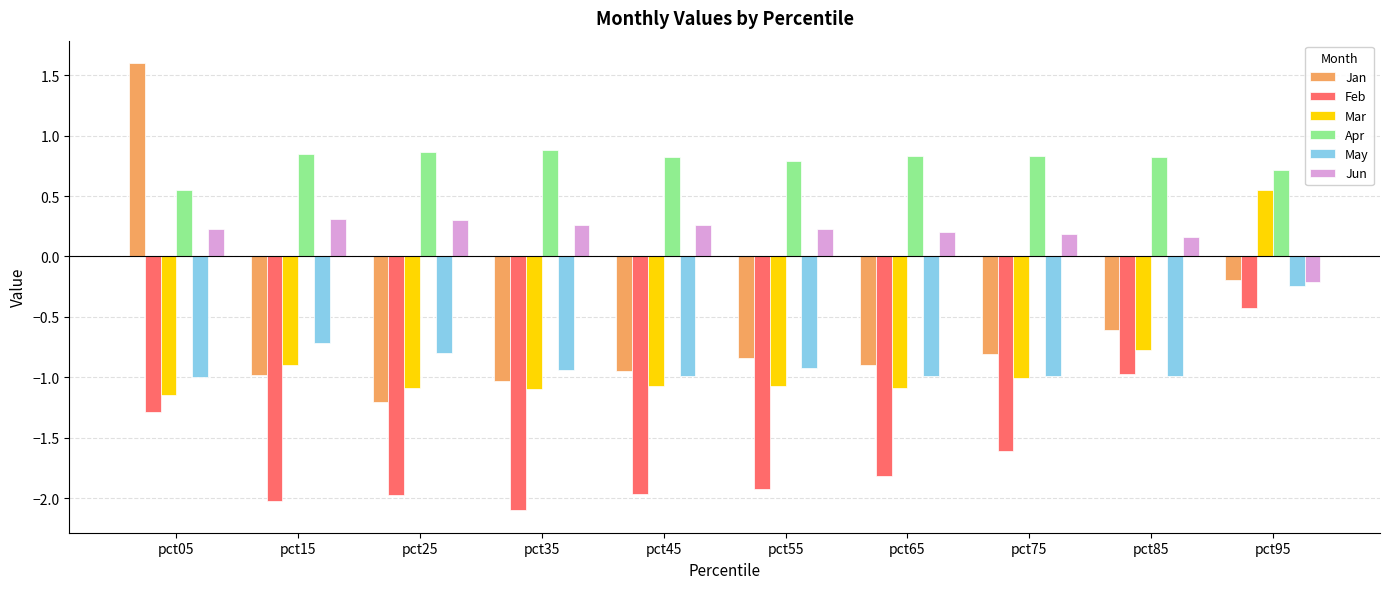

How many bars are there in each group?

6